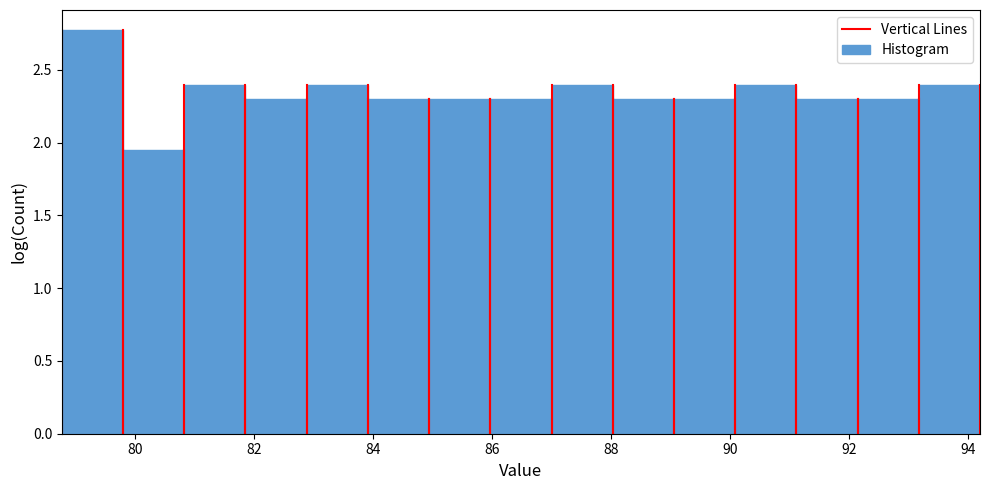

Reading left to right, list every bar in this chart as the range it spans on the x-axis followed by its height. Neither the bar edges nor the heights are printed on the chart, so give them approximately, as read against the axes.

78.8 to 79.8: 2.75
79.8 to 80.8: 1.95
80.8 to 81.8: 2.40
81.8 to 82.8: 2.30
82.8 to 84.0: 2.40
84.0 to 85.0: 2.30
85.0 to 86.0: 2.30
86.0 to 87.0: 2.30
87.0 to 88.0: 2.40
88.0 to 89.0: 2.30
89.0 to 90.0: 2.30
90.0 to 91.2: 2.40
91.2 to 92.2: 2.30
92.2 to 93.2: 2.30
93.2 to 94.2: 2.40